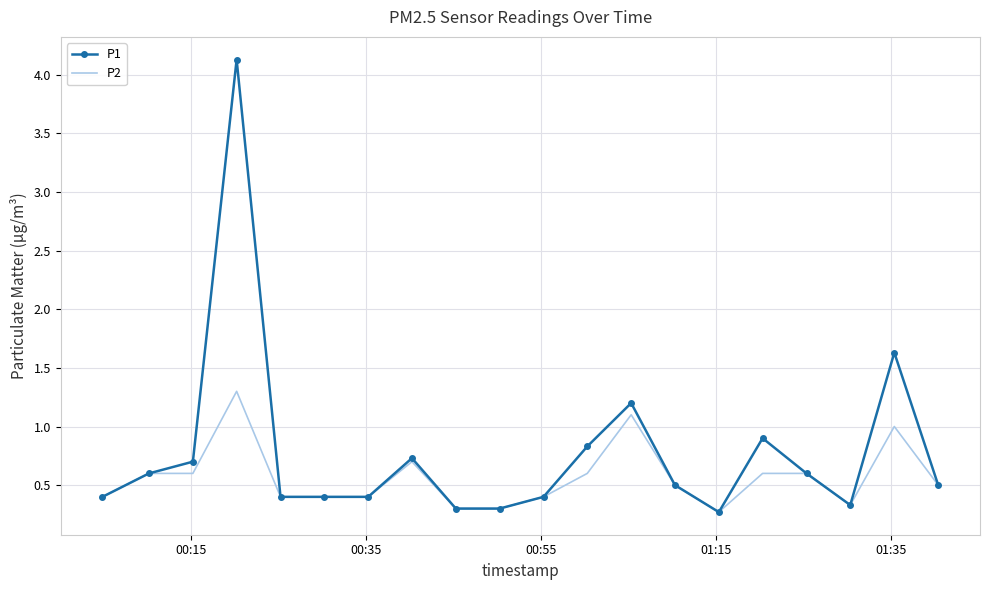

What is the smallest value displayed?

0.3